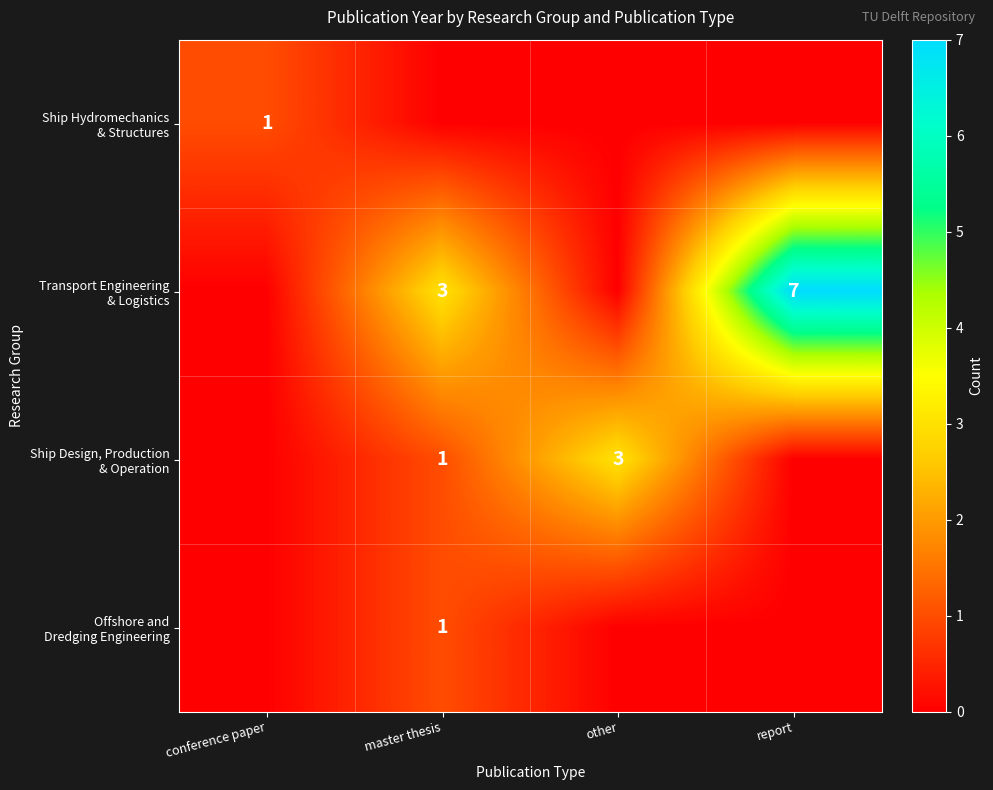

What is the difference between the Offshore and Dredging Engineering values at other and master thesis?

1